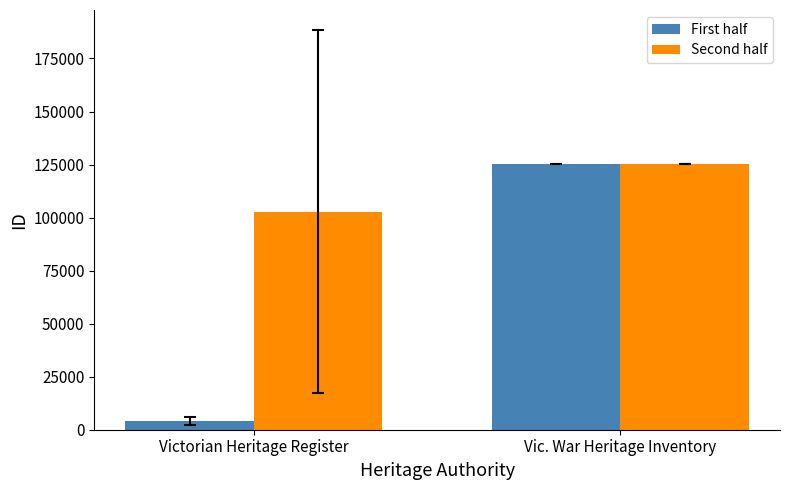

What is the minimum value shown in the chart?

4088.2